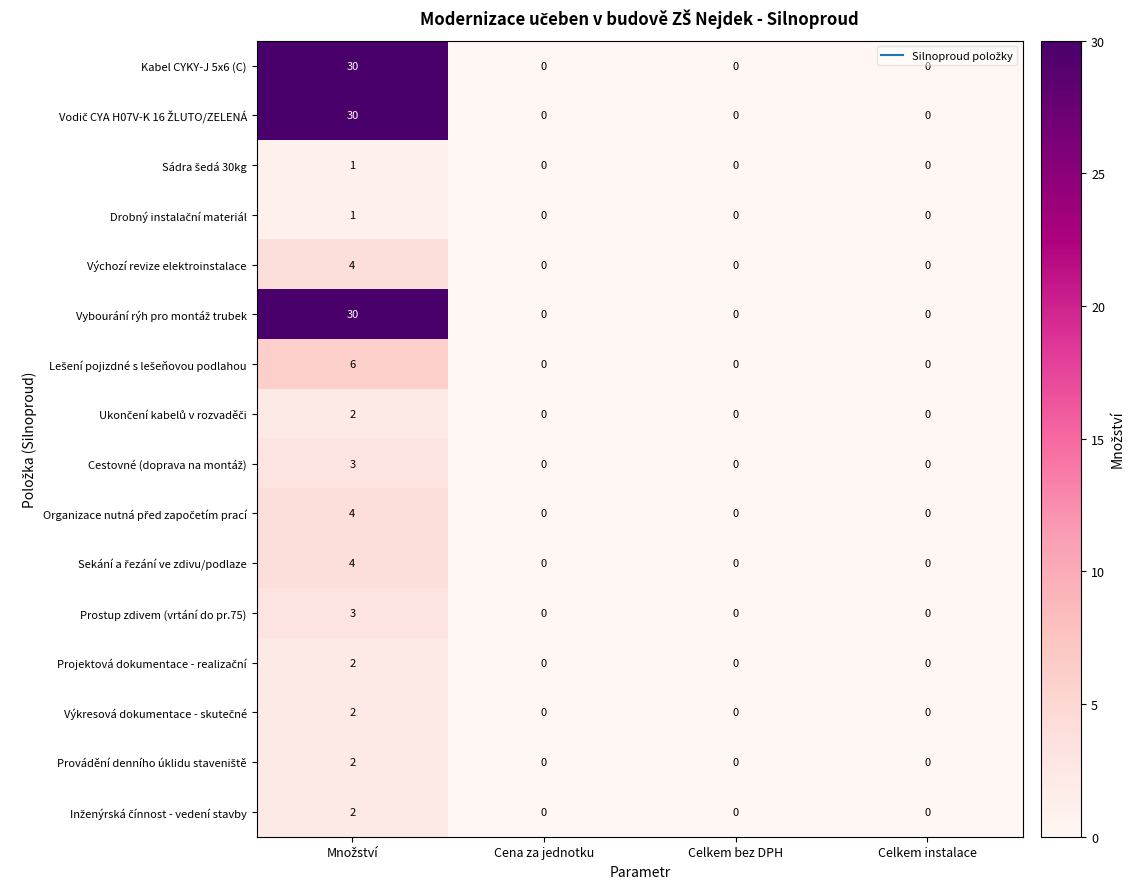

What is the maximum value shown in the chart?

30